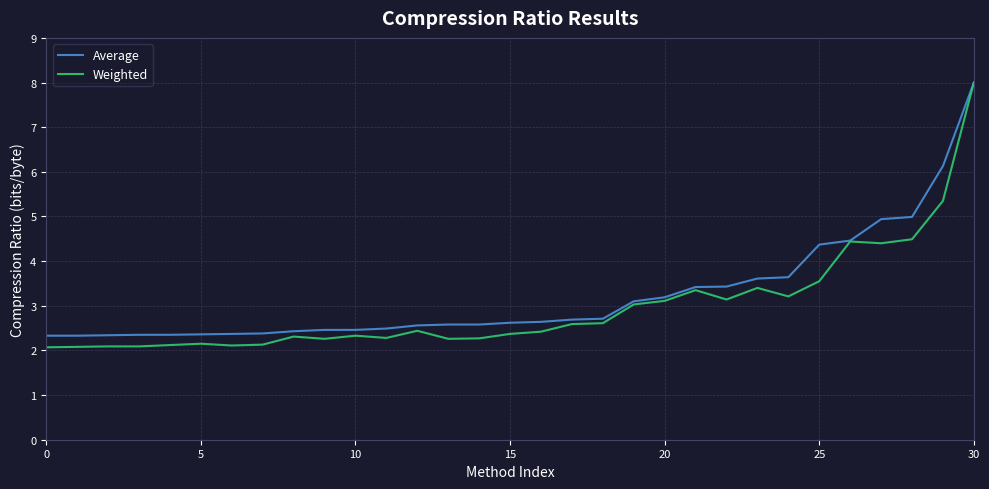

At how many categories does at least one series exceed 2?

31